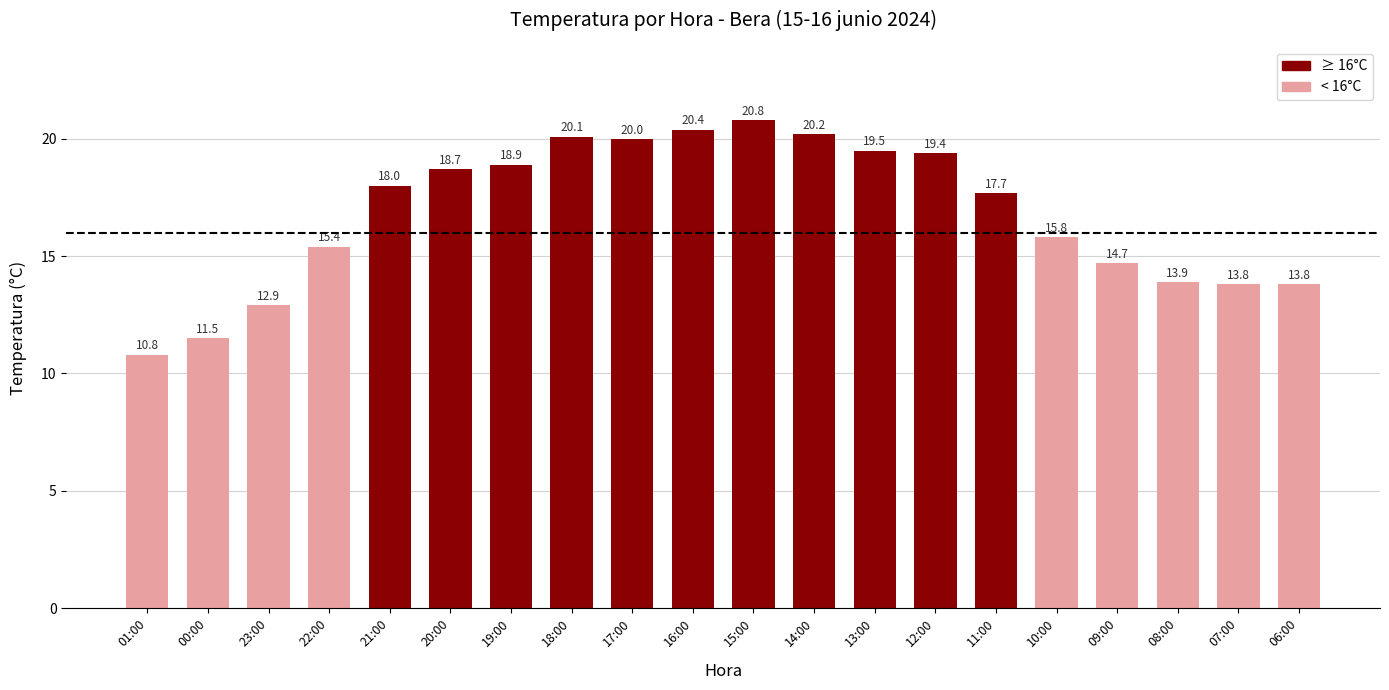

Where is the data nearest to the value 15?

09:00